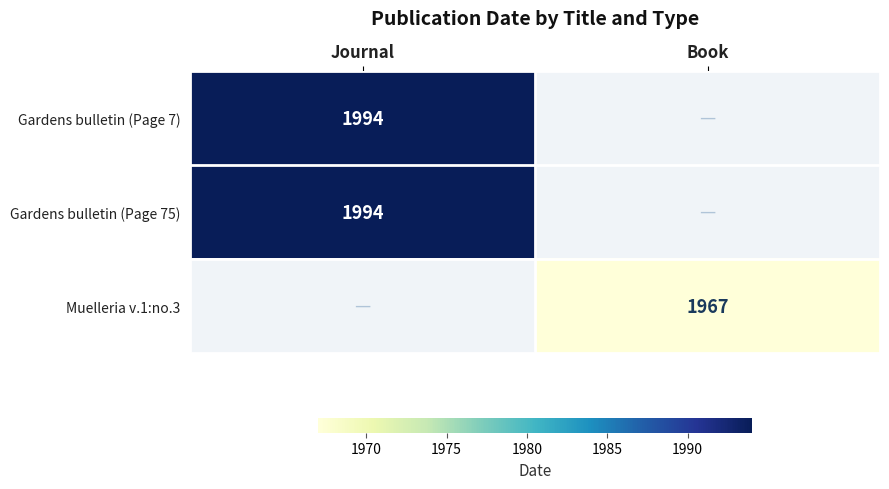

Which label corresponds to the largest value in the chart?

Journal